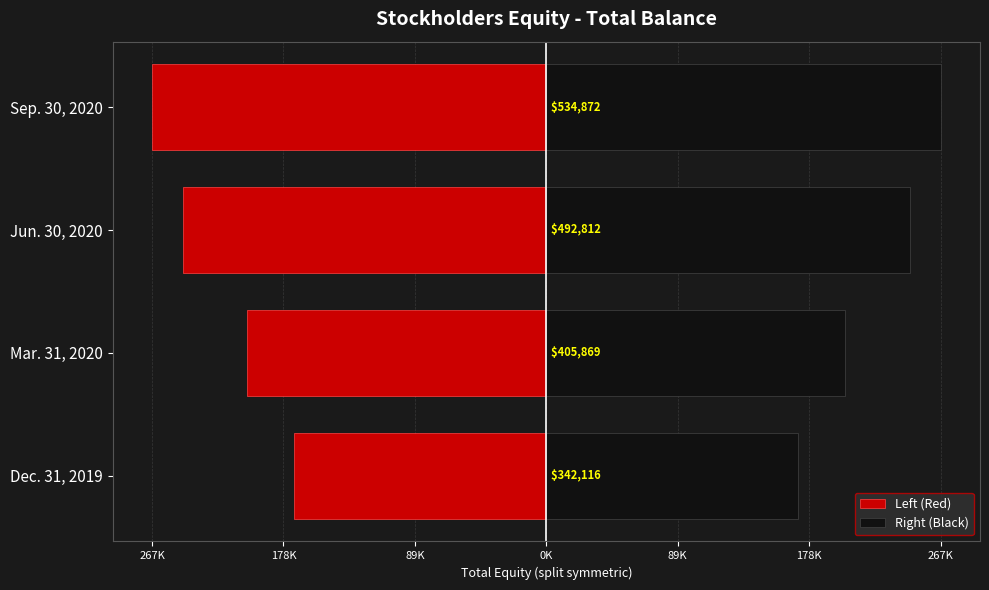

How many values in the Left (Red) series are below -202934?

3